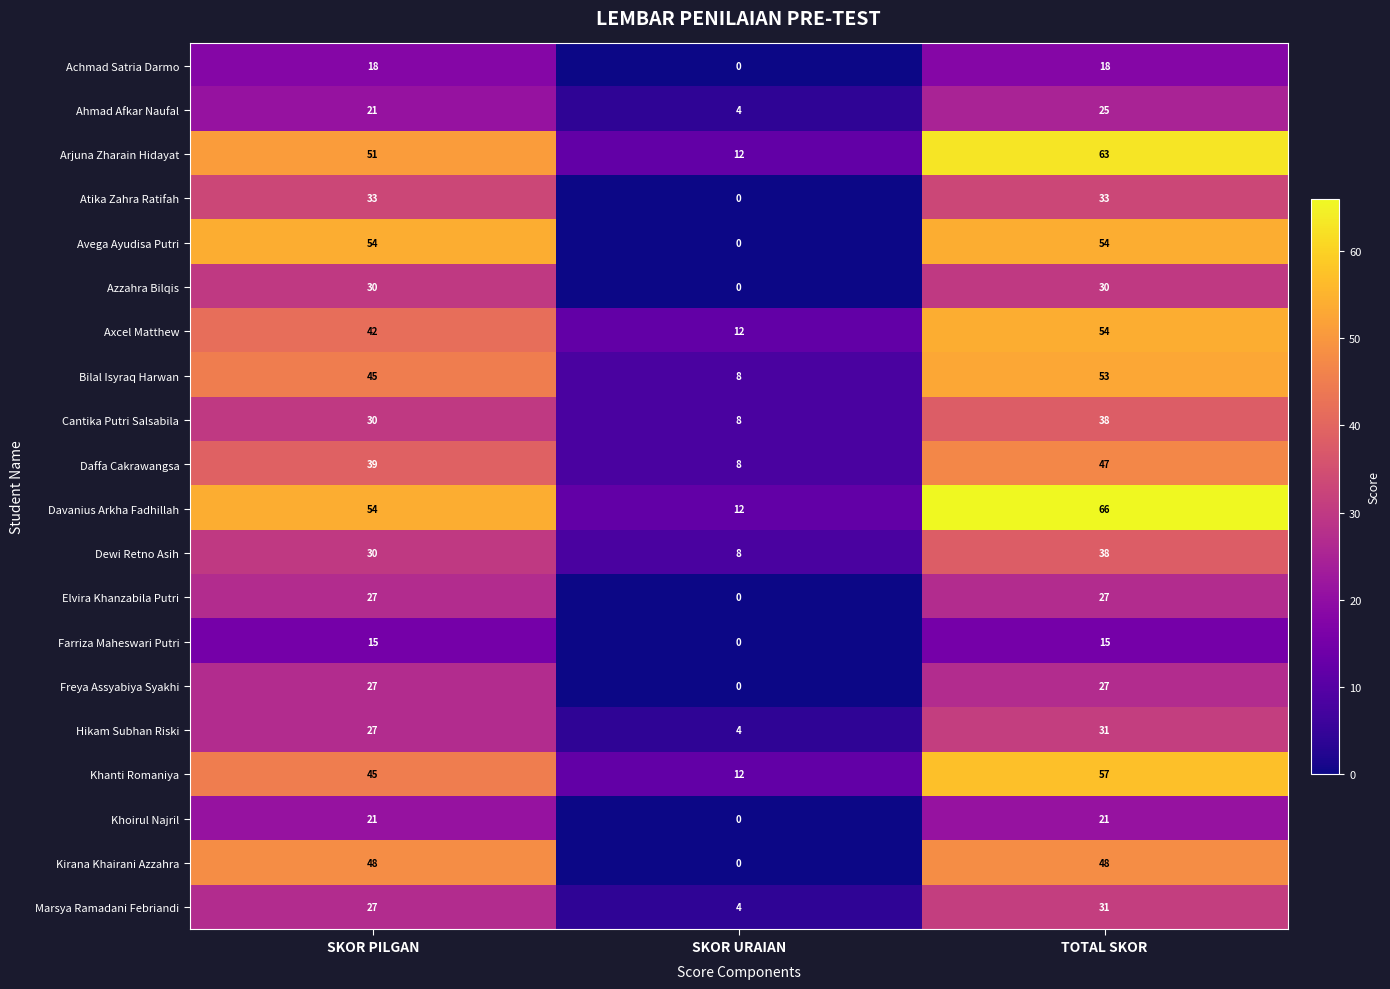

How many Marsya Ramadani Febriandi values are between 4 and 31?

3